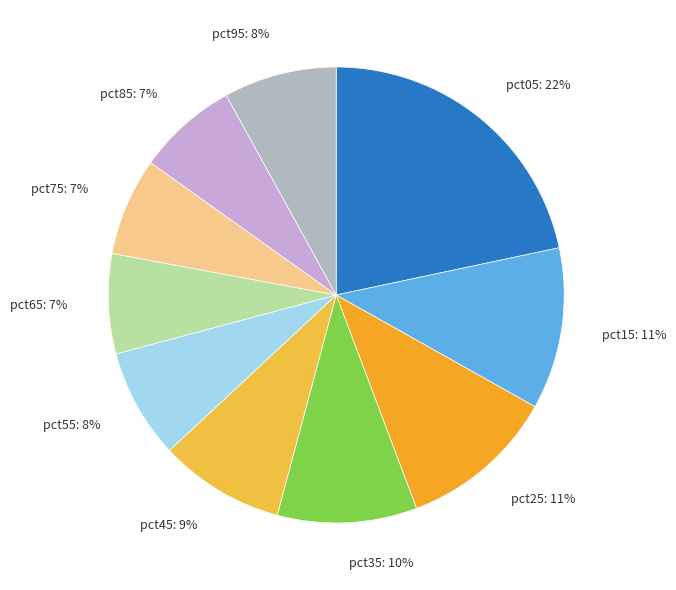

True or false: pct45 accounts for 18% of the total.

False